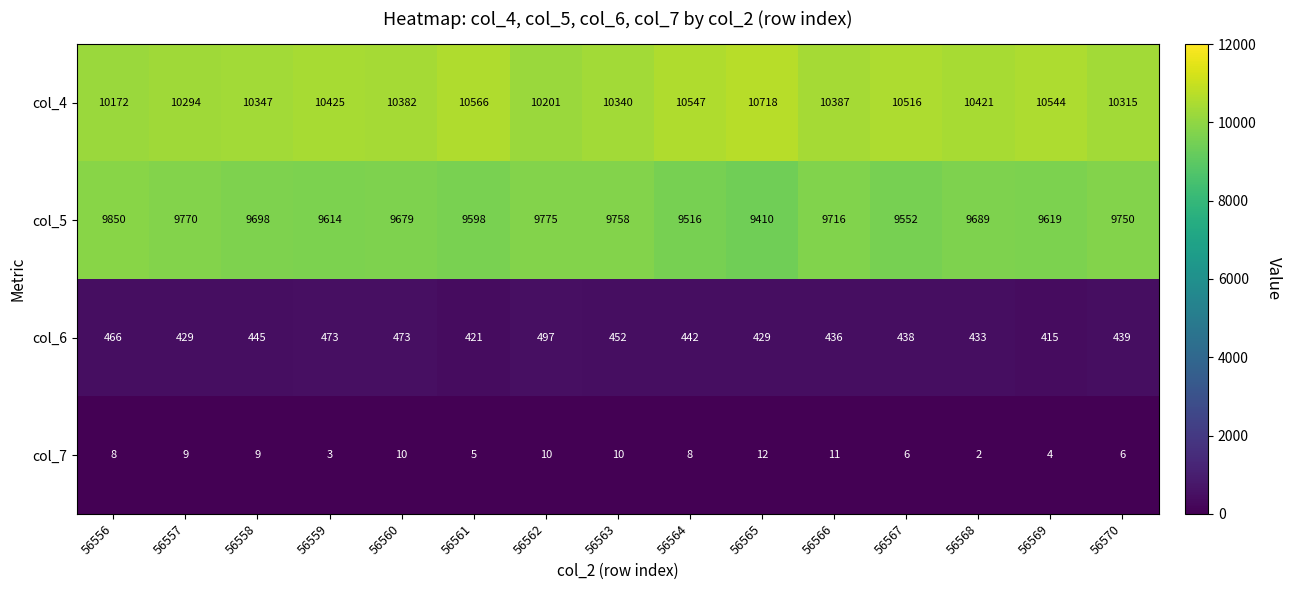

Which series has the largest total across all categories?

col_4